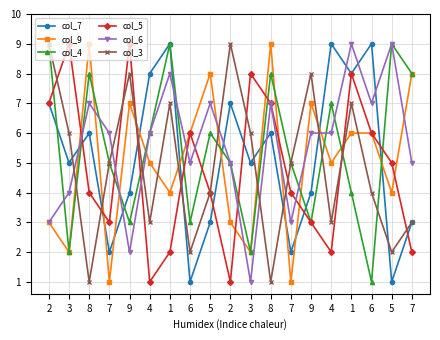

What is the difference between the maximum and minimum values in the col_9 series?

8